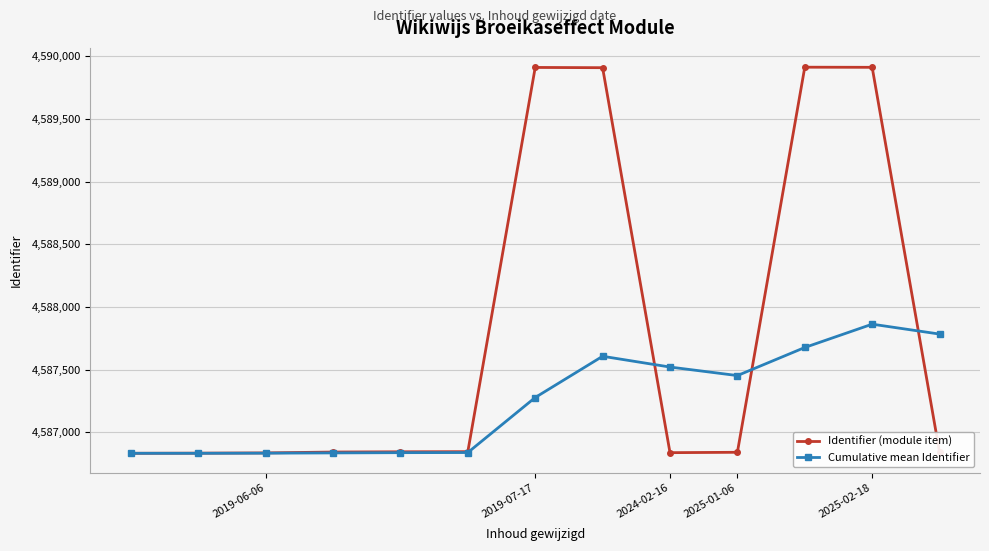

Which series has the largest total across all categories?

Identifier (module item)